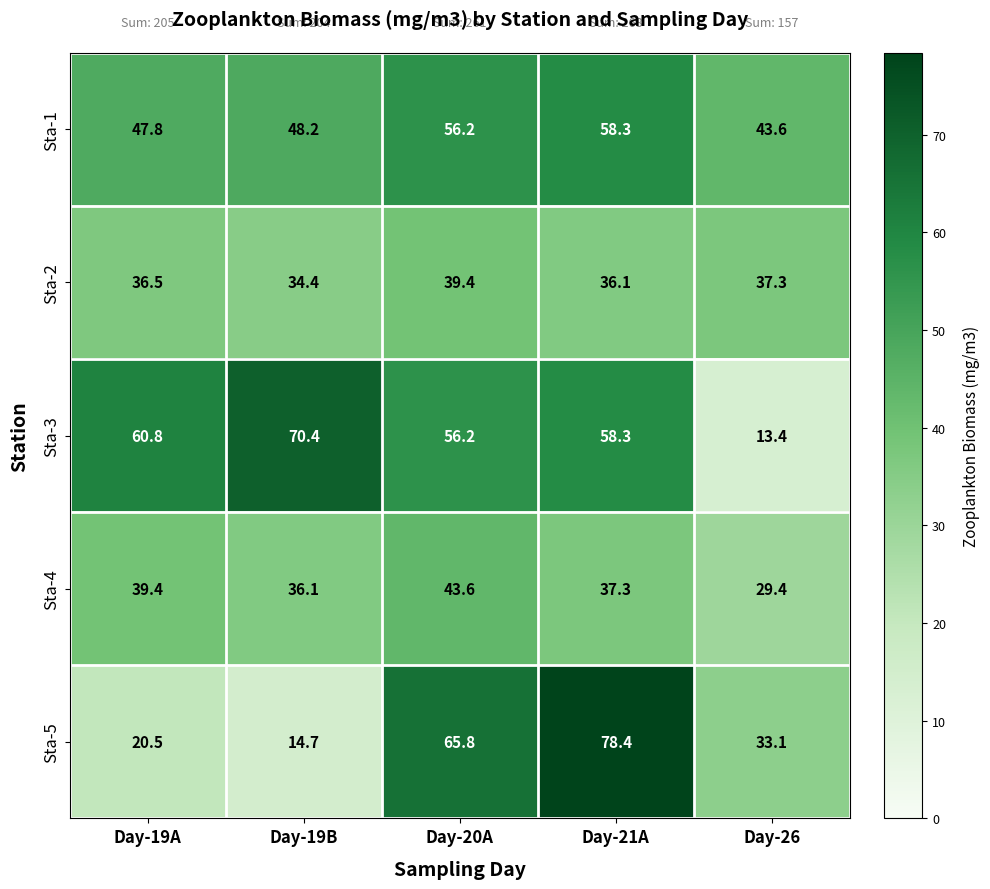

Which series changed the most between Day-19A and Day-26?

Sta-3